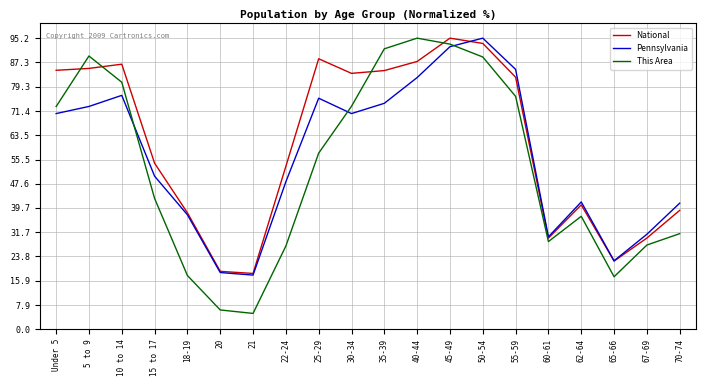

What is the highest value of the National series?

95.2